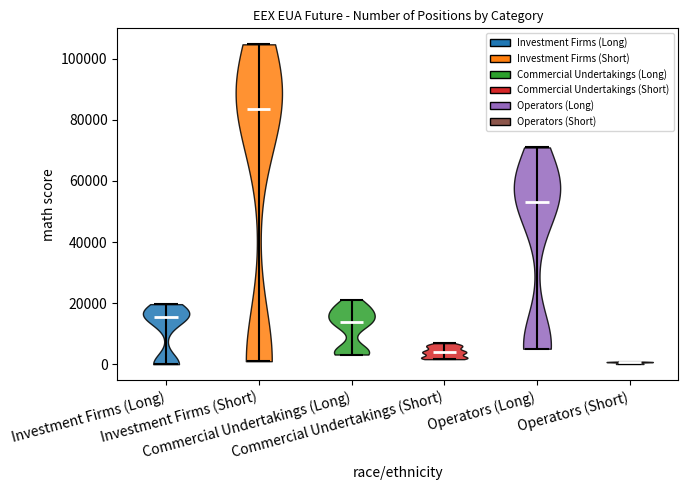

Reading left to right, read every violin against the y-axis: where its median line is, and the lowest and highest points it reaches. The values are not printed on the chart, so give them approximately, as read against the axis.

Investment Firms (Long): median line 16000, lowest point 0, highest point 20000
Investment Firms (Short): median line 84000, lowest point 0, highest point 104000
Commercial Undertakings (Long): median line 14000, lowest point 4000, highest point 22000
Commercial Undertakings (Short): median line 4000, lowest point 2000, highest point 6000
Operators (Long): median line 52000, lowest point 6000, highest point 70000
Operators (Short): median line 0, lowest point 0, highest point 0